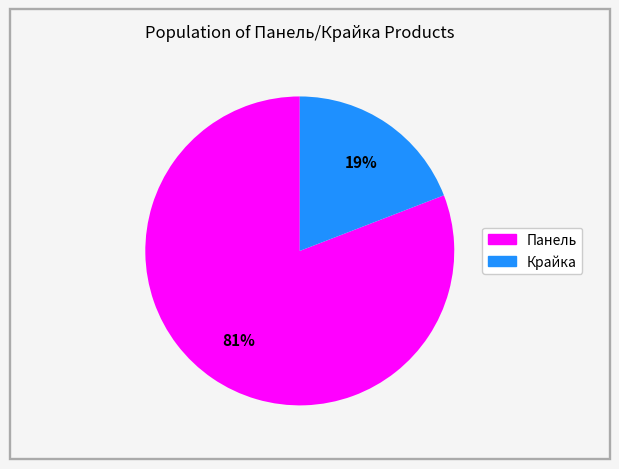

To the nearest percent, what is the difference between the largest and smallest slice percentages?

62%